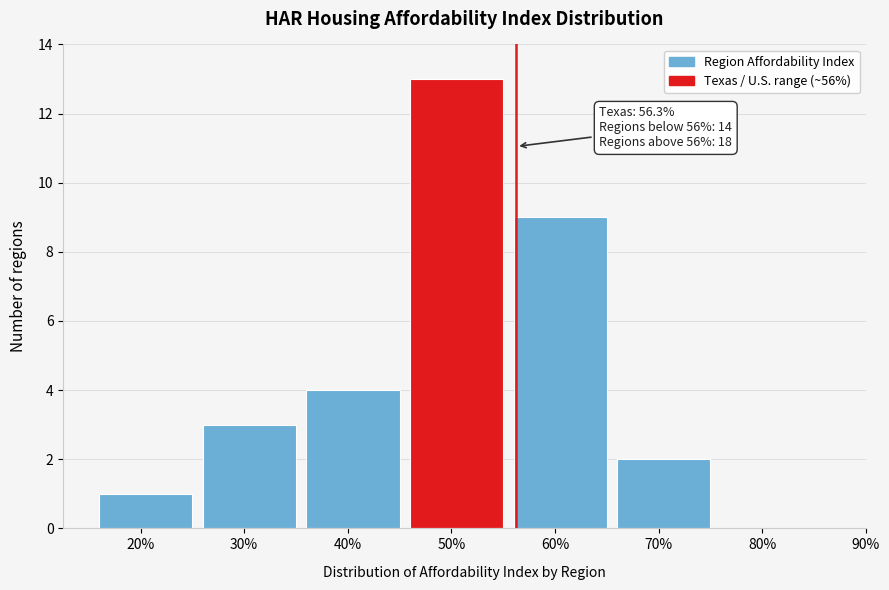

Reading left to right, transcribe all the data shown in this chart.

20%=1	30%=3	40%=4	50%=13	60%=9	70%=2	80%=0